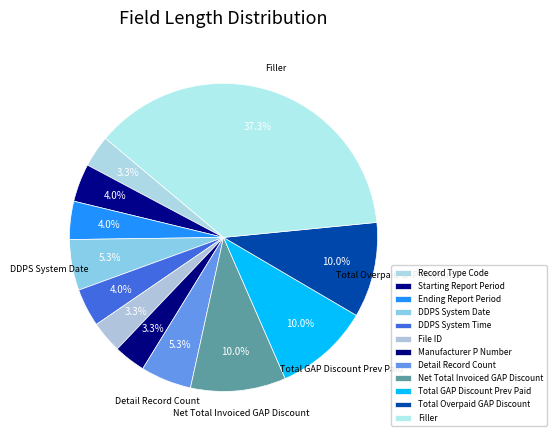

How many slices are in this pie chart?

12